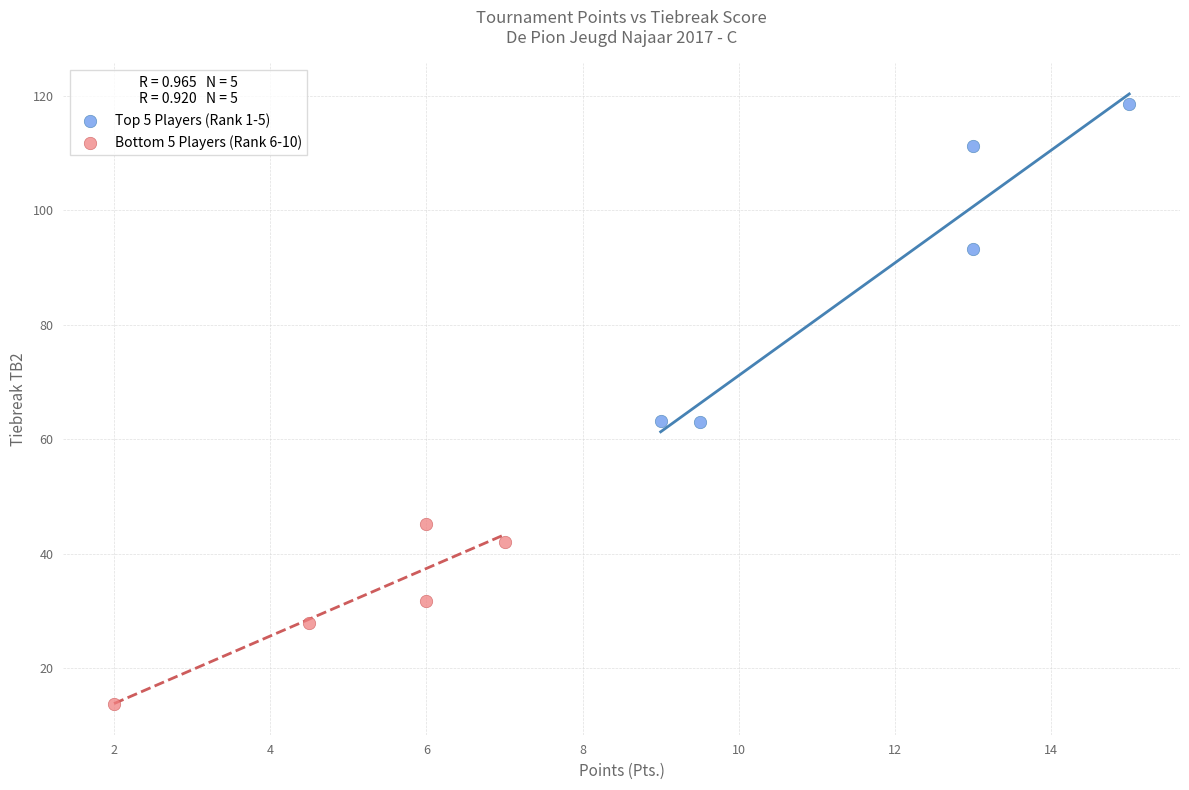

Which series has the widest spread of Y values?

Top 5 Players (Rank 1-5)